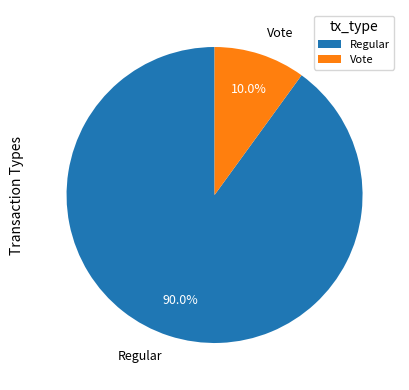

To the nearest percent, what portion does Regular represent?

90%